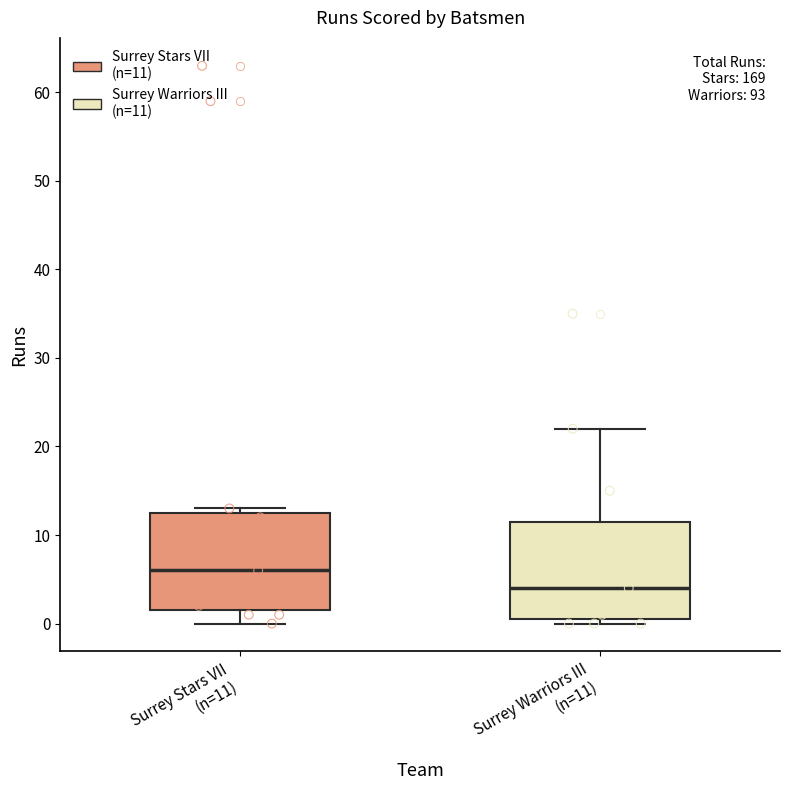

Reading left to right, transcribe this box plot: for each box, give where its median line is, the range the box spans, and where its two whiskers end, as read against the y-axis. The values are not printed on the chart, so give them approximately, as read against the axis.

Surrey Stars VII (n=11): median 6, box 2 to 13, whiskers 0 to 13 (just above the box's upper edge)
Surrey Warriors III (n=11): median 4, box 1 to 12, whiskers 0 to 22